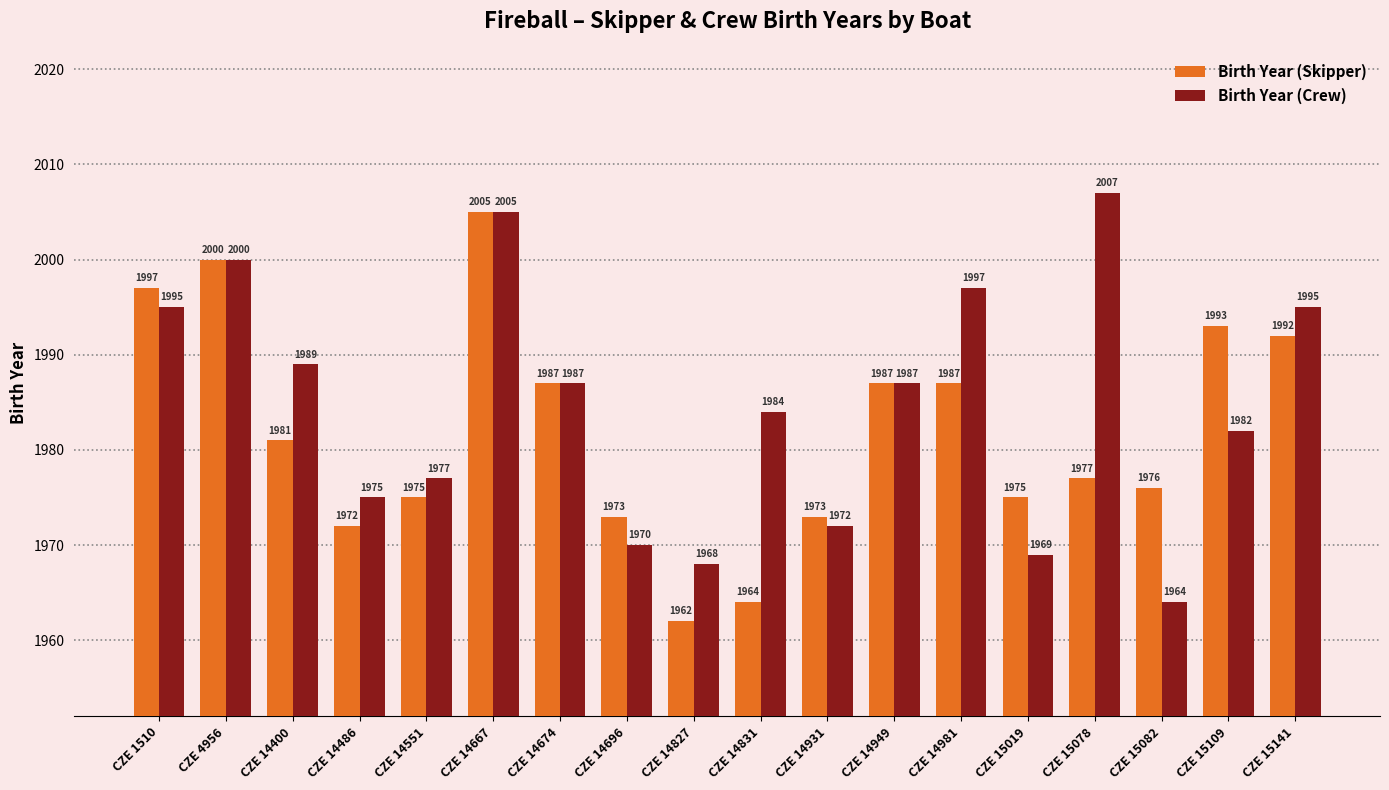

At which category is the sum across all series the highest?

CZE 14667